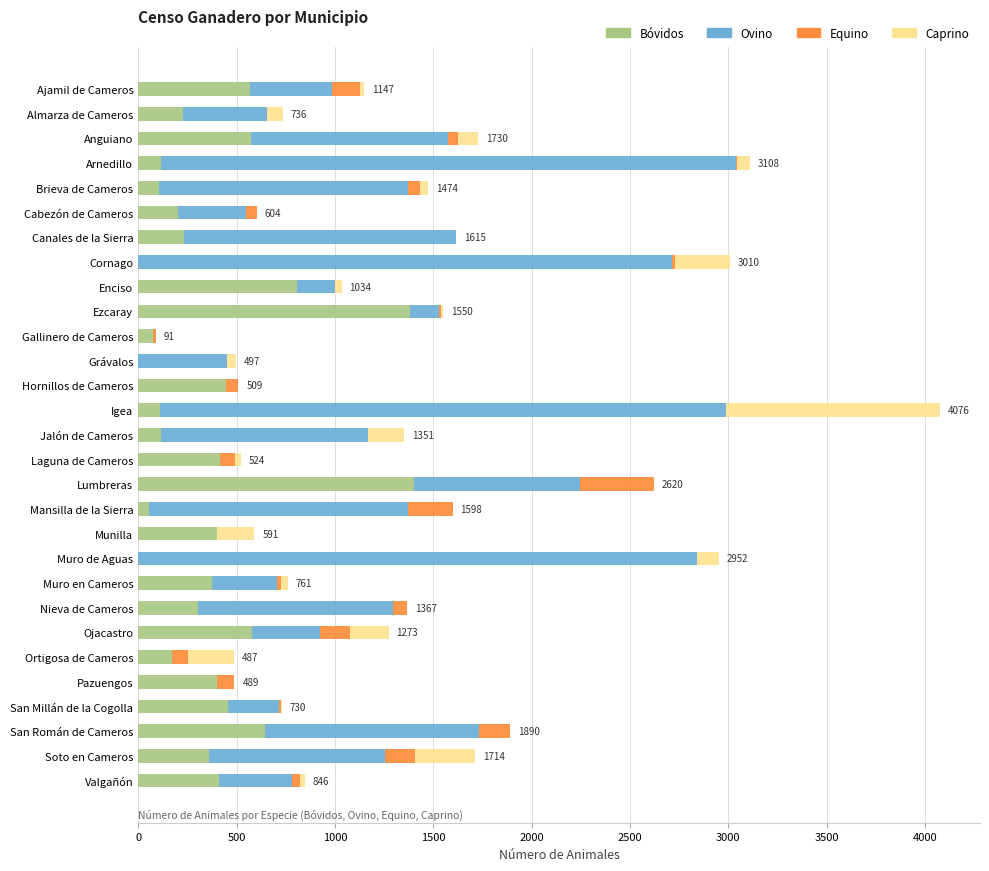

What is the sum of all Bóvidos values?

10944